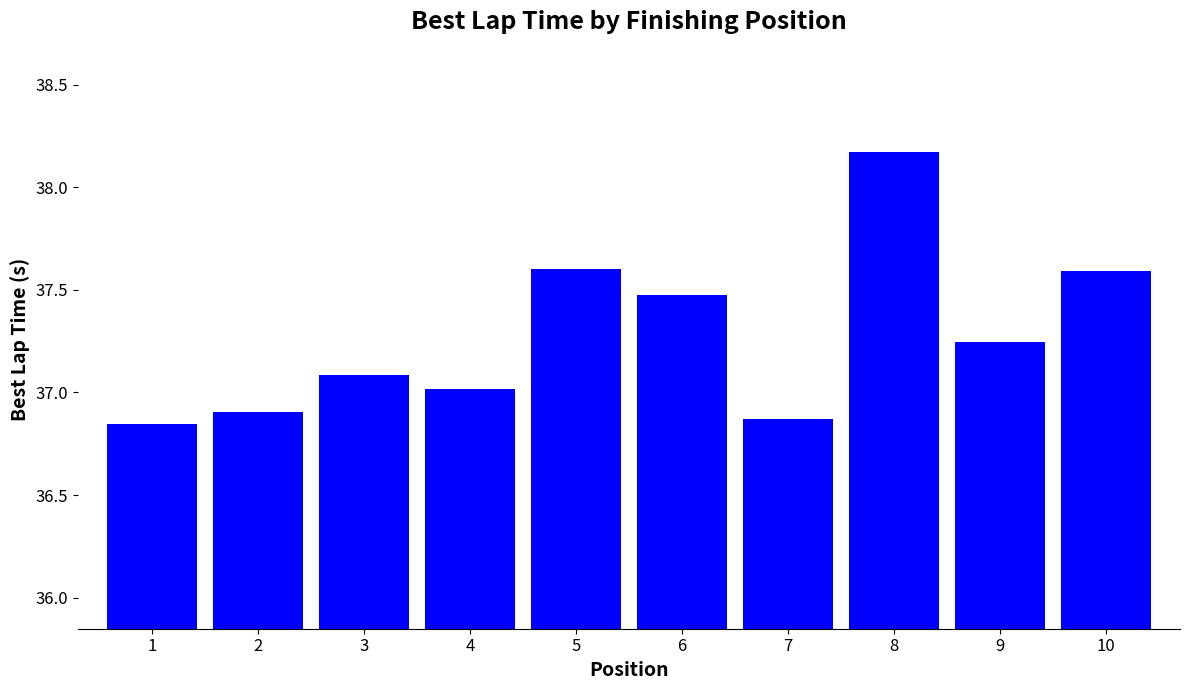

What is the value of the 3rd bar from the left?

37.1